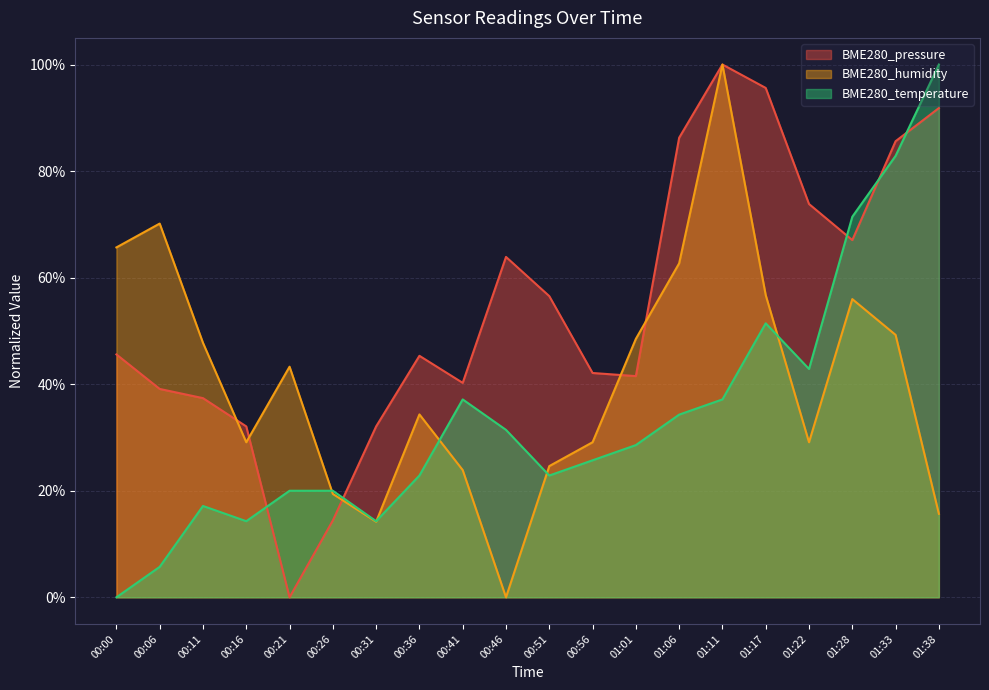

Where do BME280_pressure and BME280_humidity first cross each other?

00:11 and 00:16